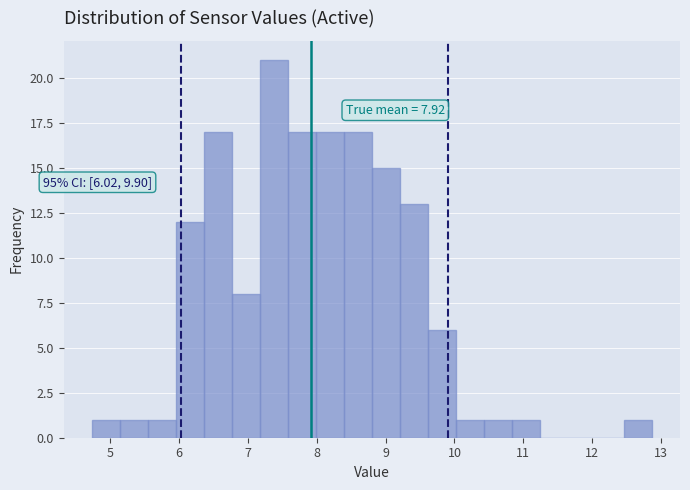

Which range on the x-axis has the tallest bar?

7.2 to 7.6